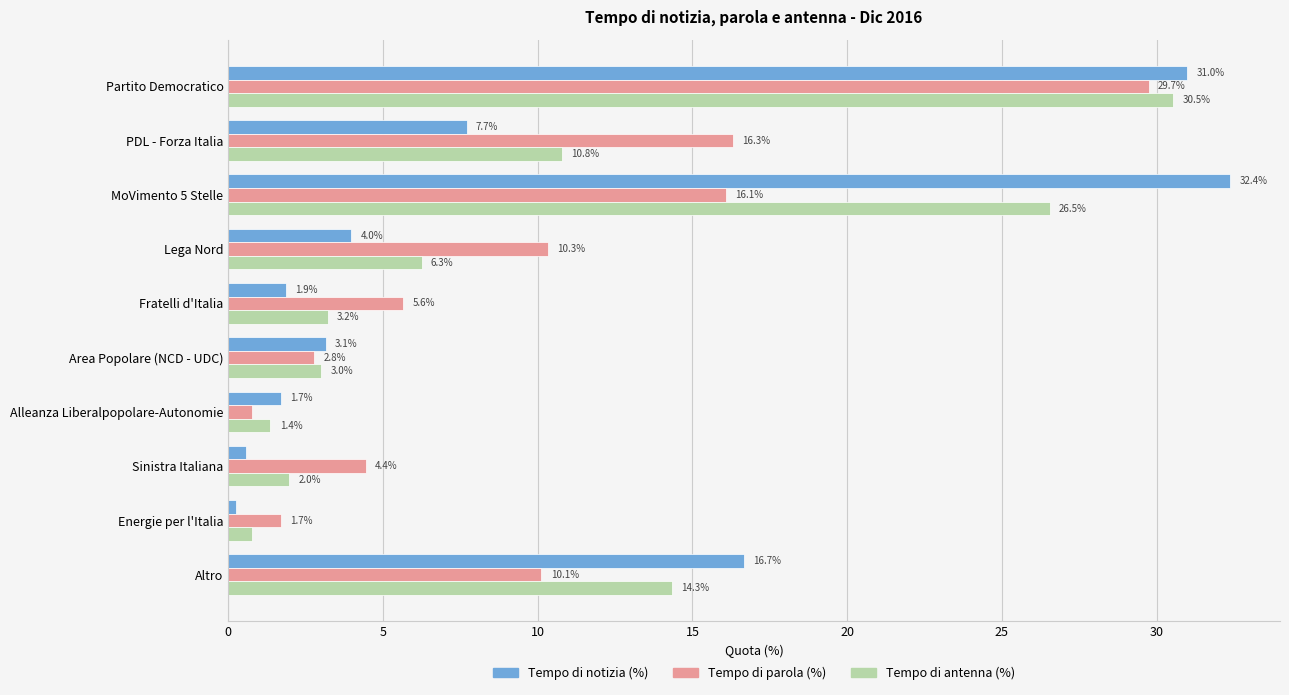

Which series changed the most between PDL - Forza Italia and Alleanza Liberalpopolare-Autonomie?

Tempo di parola (%)